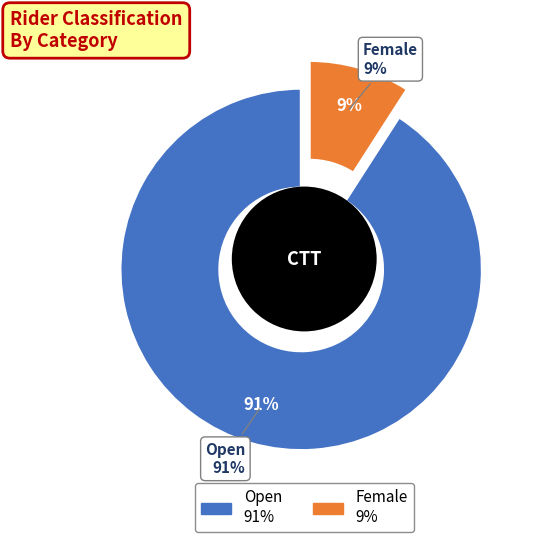

What is the largest slice in the pie chart?

Open